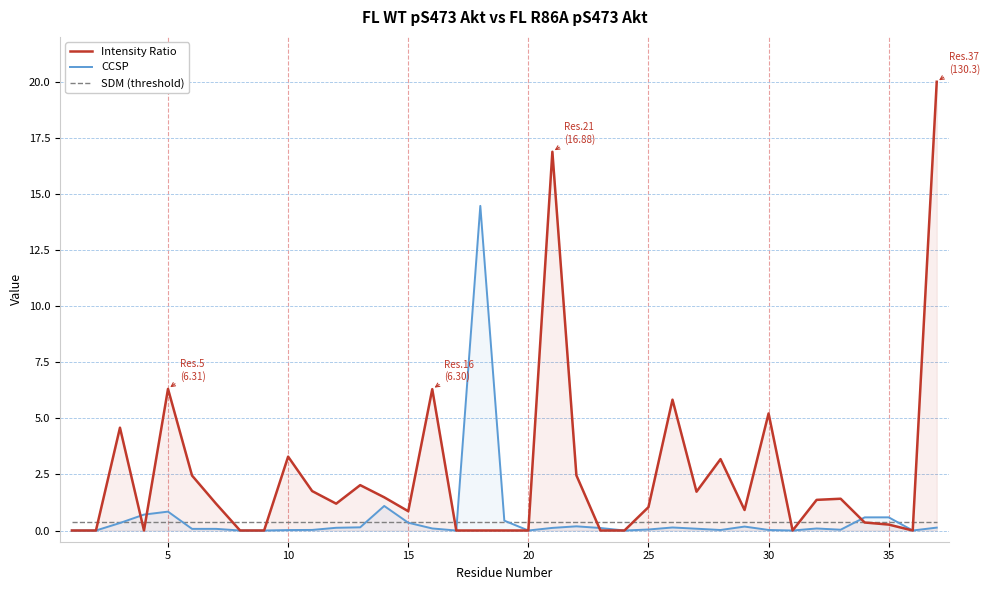

What is the total value across all series at 20?

0.4